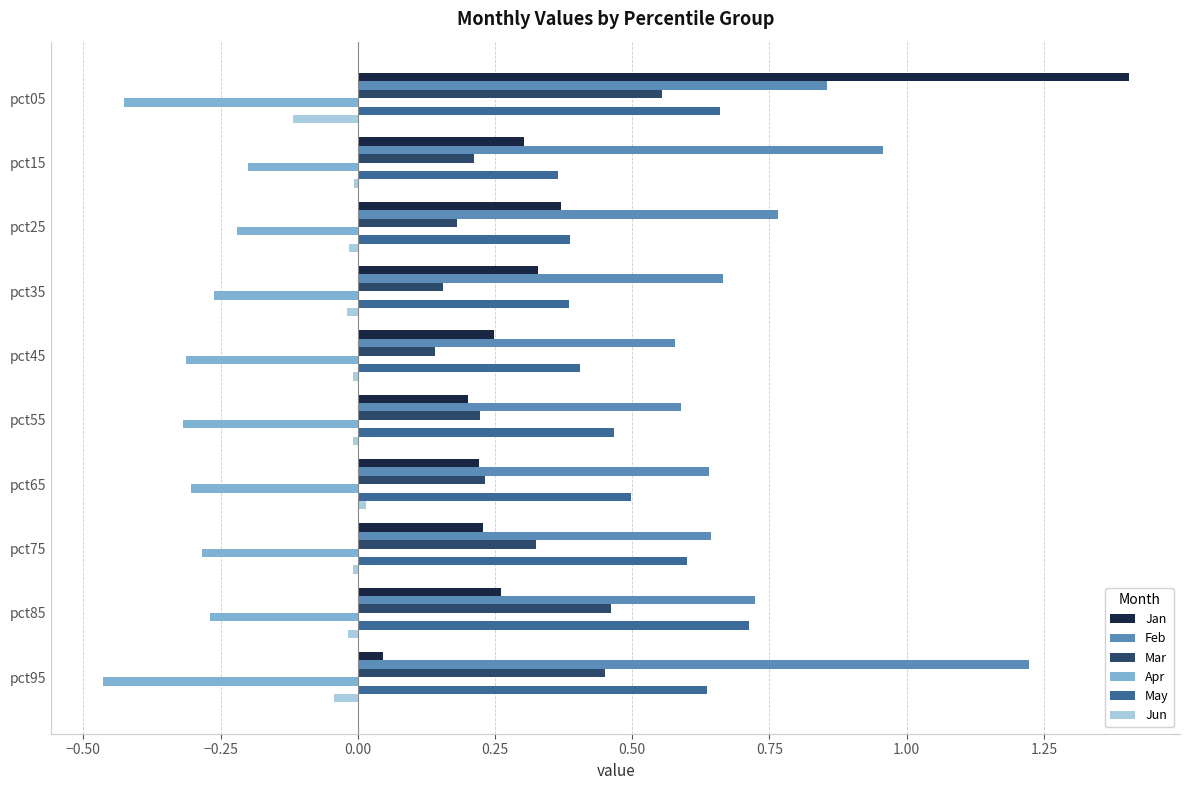

Rank the series by their maximum value, from highest to lowest.

Jan, Feb, May, Mar, Jun, Apr